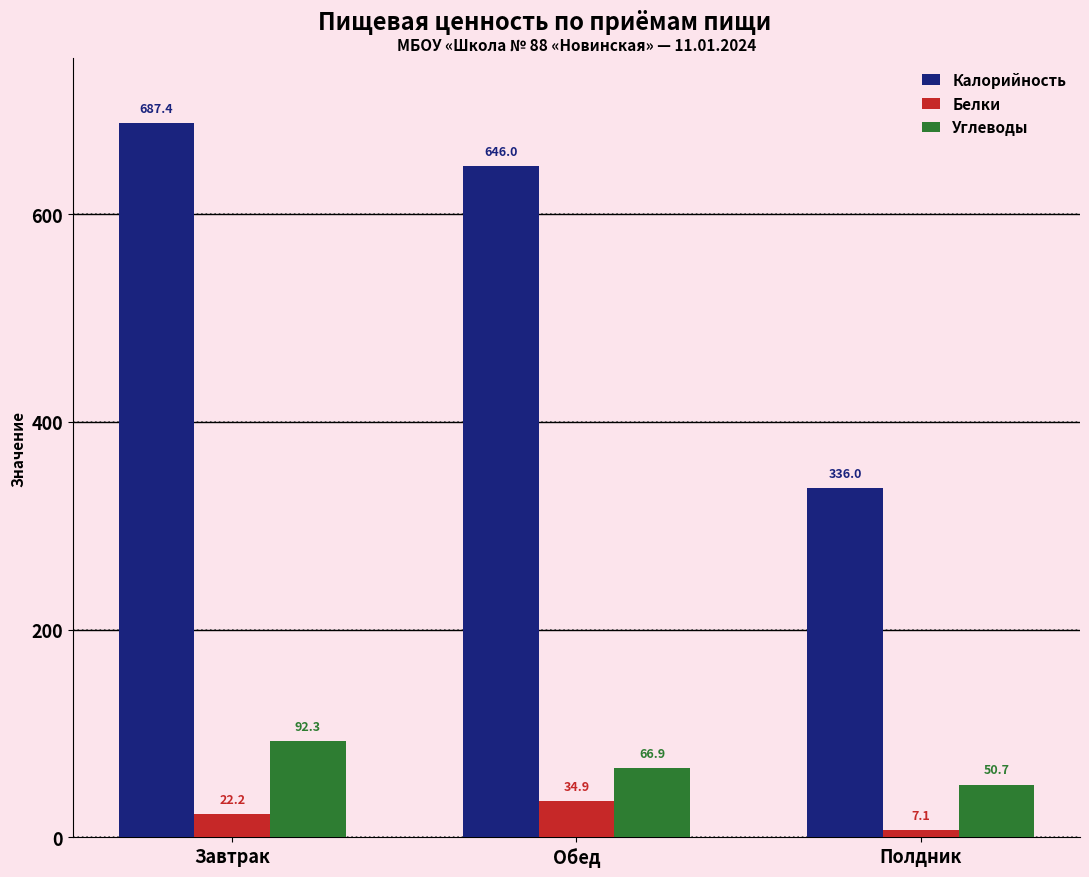

What is the difference between the maximum and minimum values in the Калорийность series?

351.4